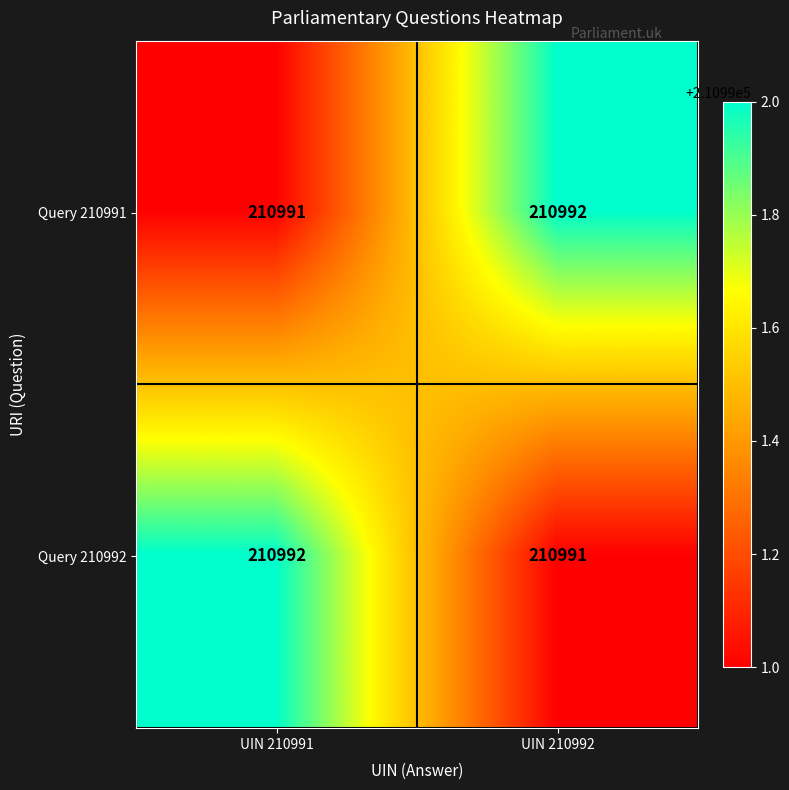

What is the sum of the Query 210992 values at UIN 210991 and UIN 210992?

421983